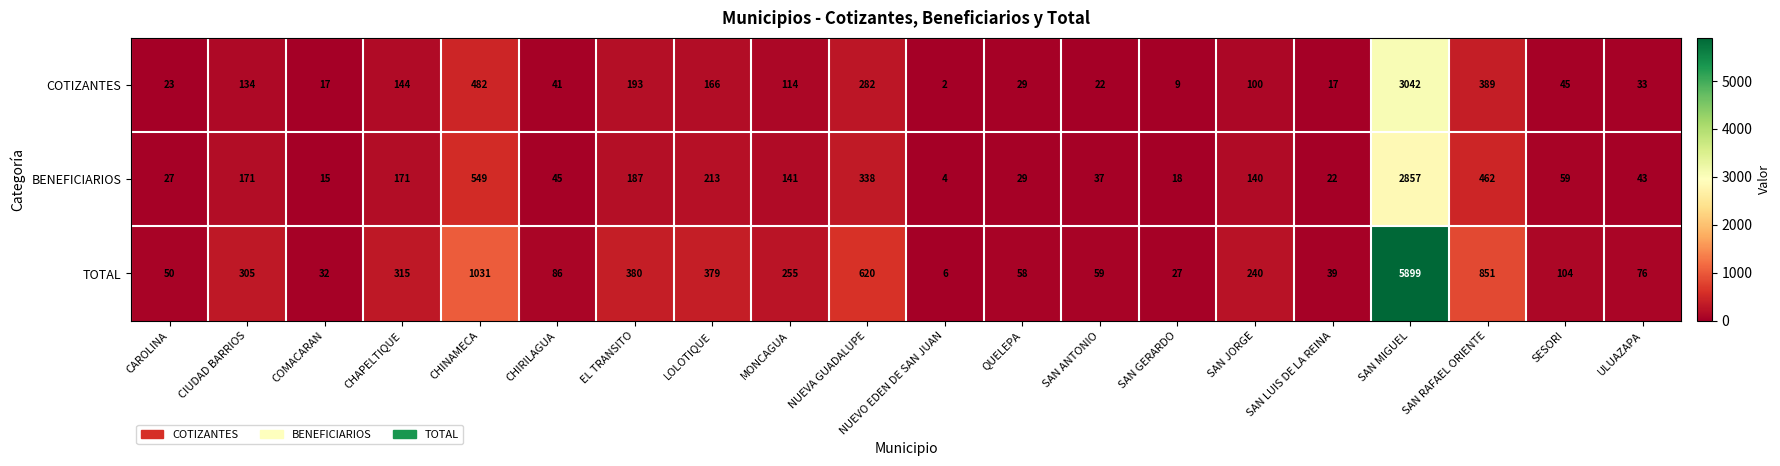

Which label corresponds to the smallest value in the chart?

NUEVO EDEN DE SAN JUAN